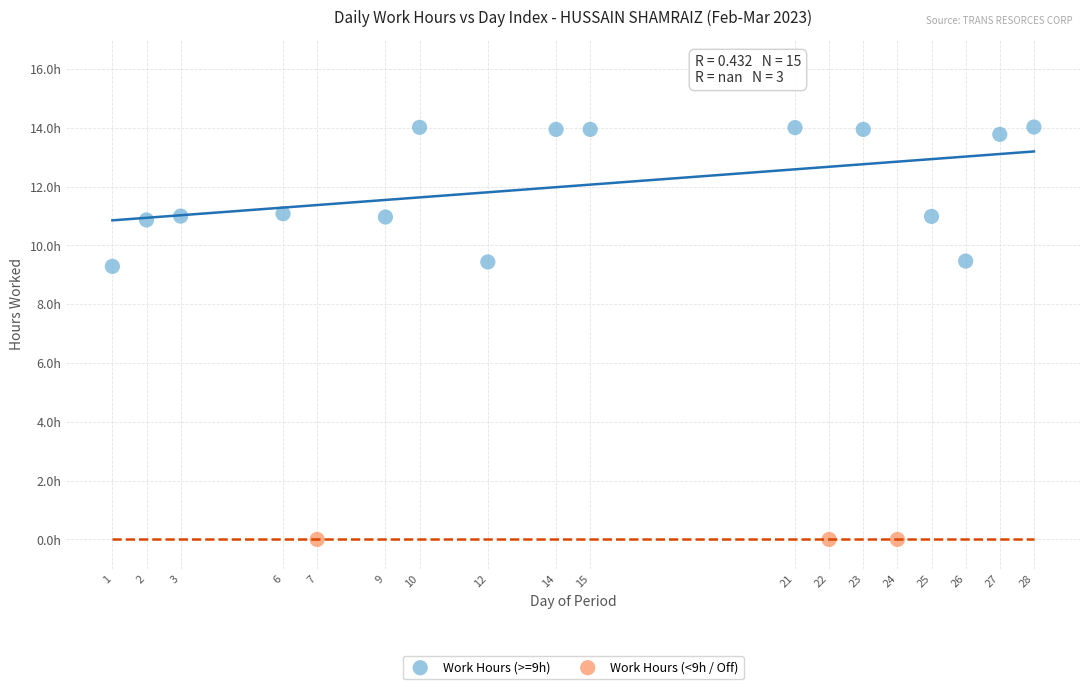

What are all the series names shown in the legend?

Work Hours (>=9h), Work Hours (<9h / Off)